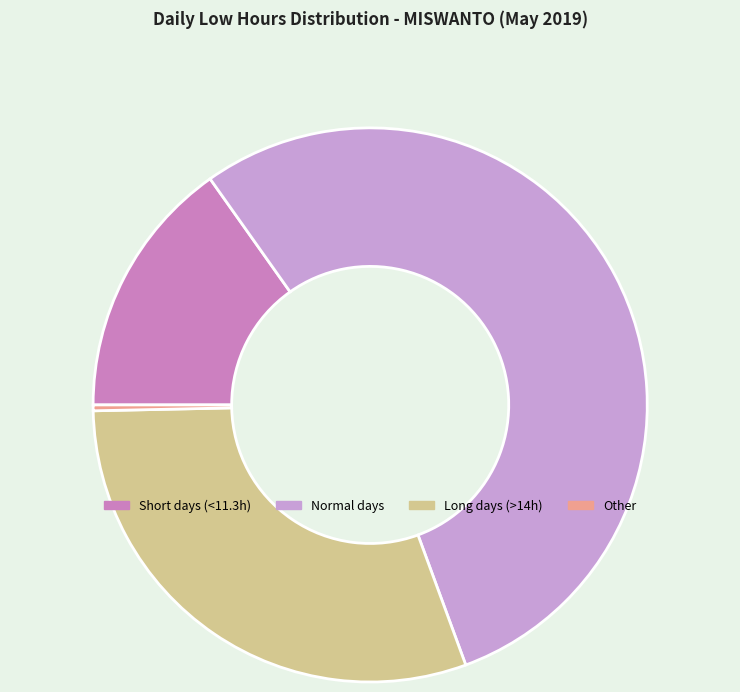

Does Normal days represent more than half of the total?

Yes